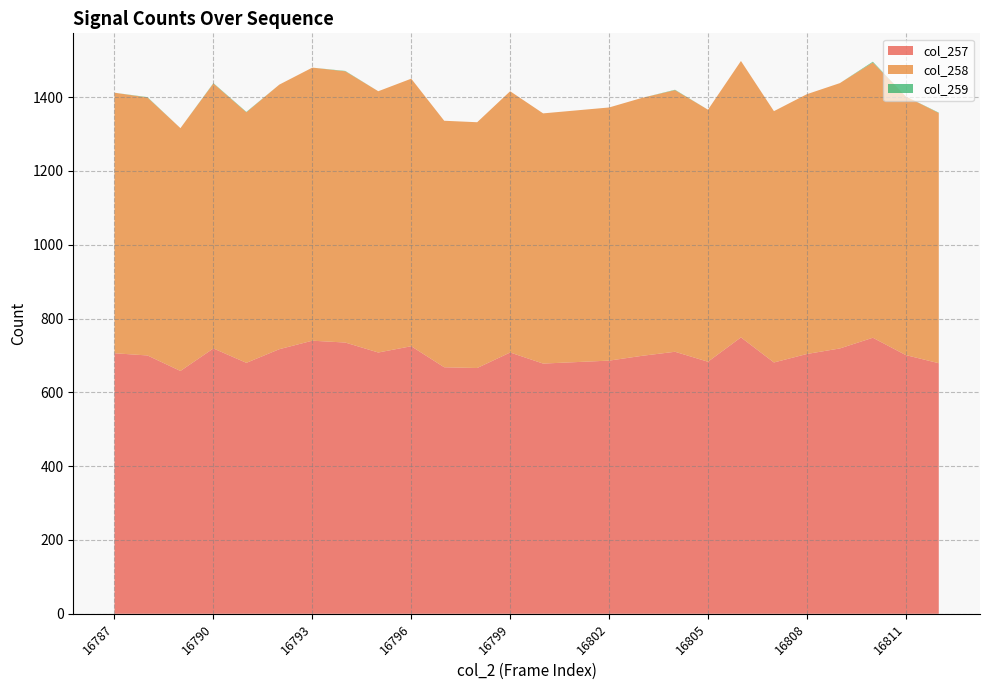

Reading left to right, transcribe all the data shown in this chart.

col_257: 706	700	658	719	680	717	740	735	708	725	668	666	708	678	682	686	699	710	683	749	681	704	719	748	701	679
col_258: 706	699	658	718	679	717	740	735	708	725	668	666	708	678	682	686	699	709	683	749	681	704	719	746	701	678
col_259: 0	1	0	1	1	0	0	1	0	0	0	0	0	0	0	0	0	1	0	0	0	0	0	2	0	1